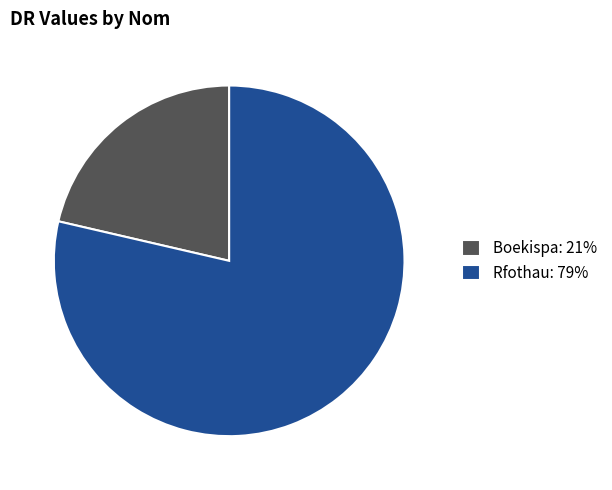

Which slice represents more than half of the pie?

Rfothau